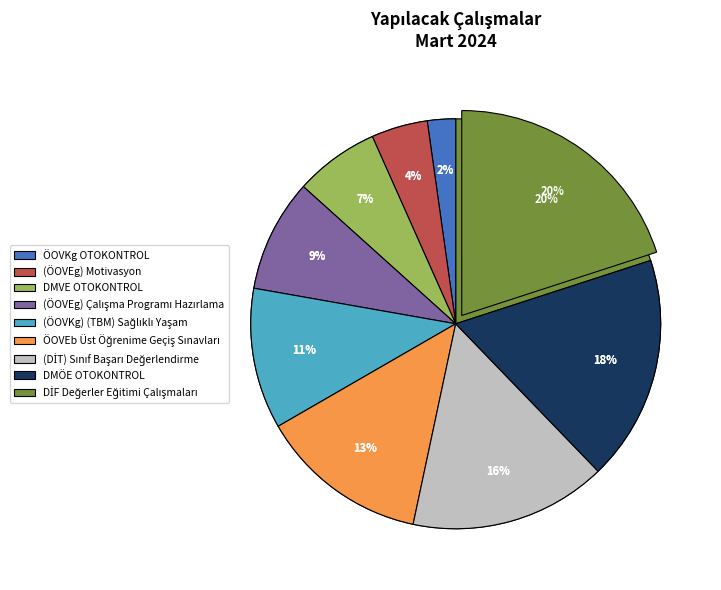

True or false: DMVE OTOKONTROL accounts for 7% of the total.

True